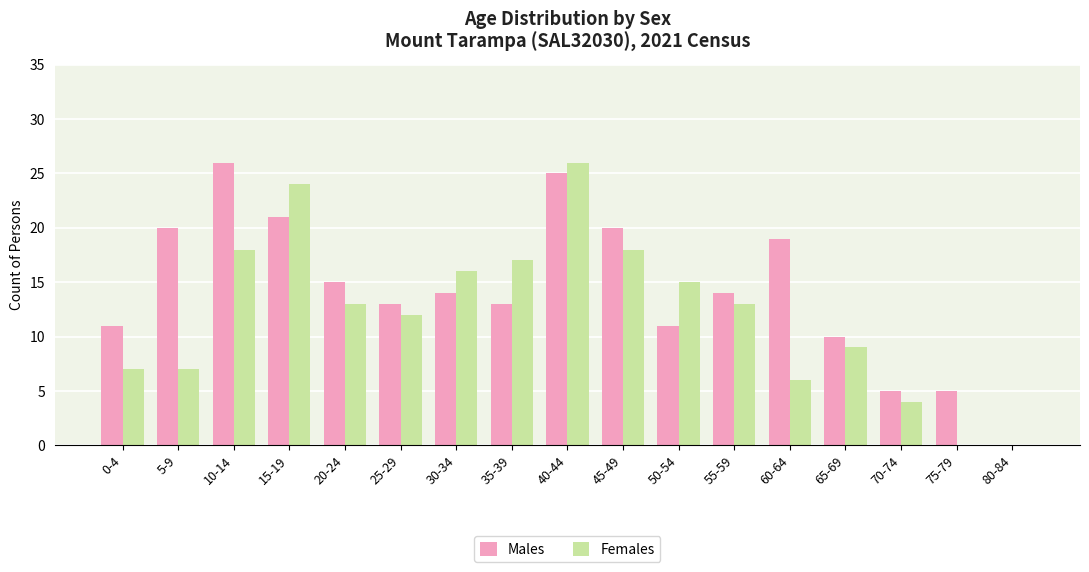

How many series are shown in this chart?

2